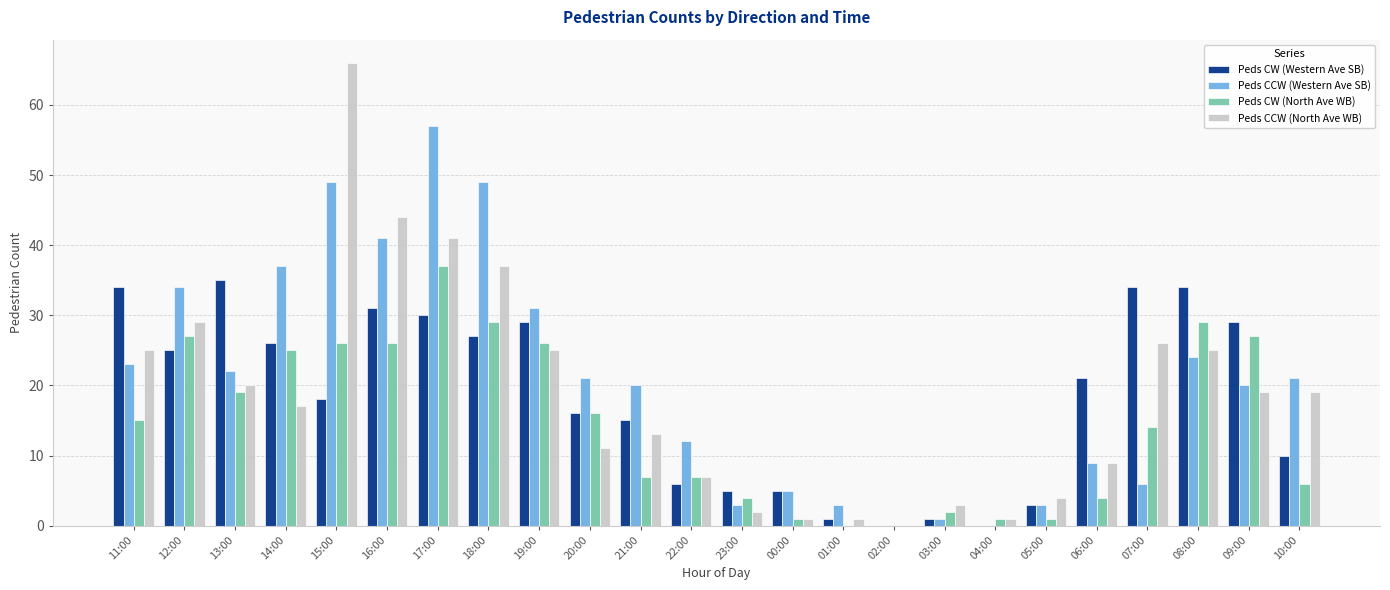

What is the difference between the Peds CW (Western Ave SB) values at 13:00 and 20:00?

19